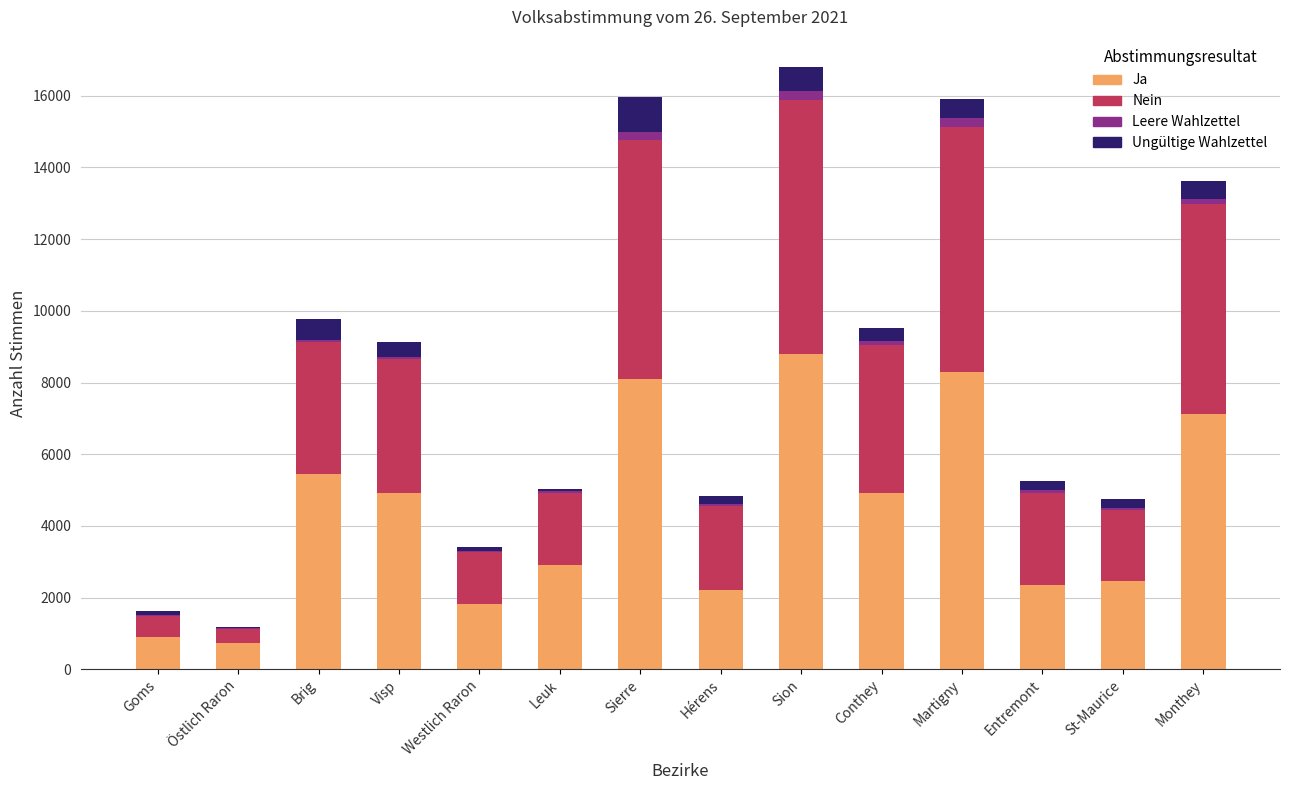

Is it true that Ja equals 1568 at Entremont?

False